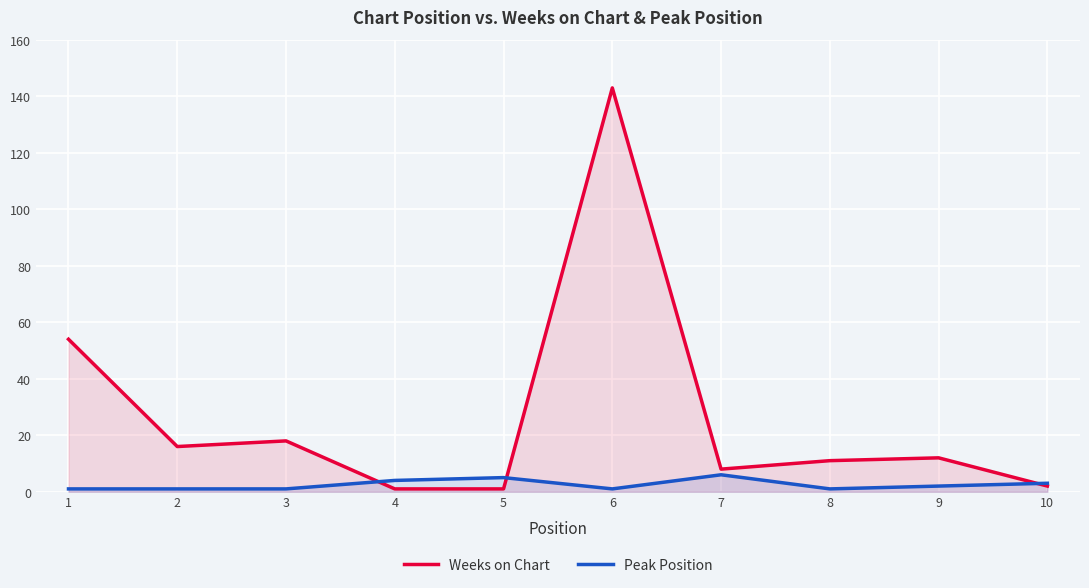

What is the difference between the Peak Position values at 4 and 3?

3